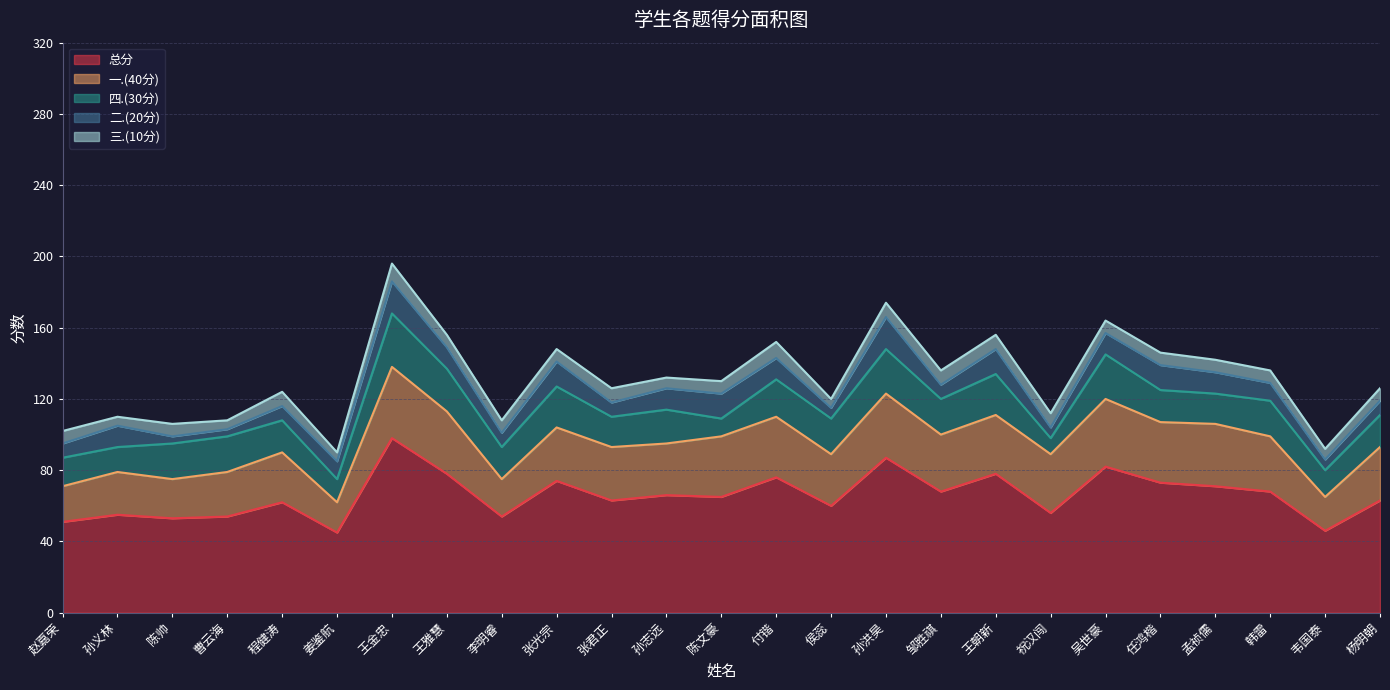

What is the difference between the maximum and minimum values in the 一.(40分) series?

23